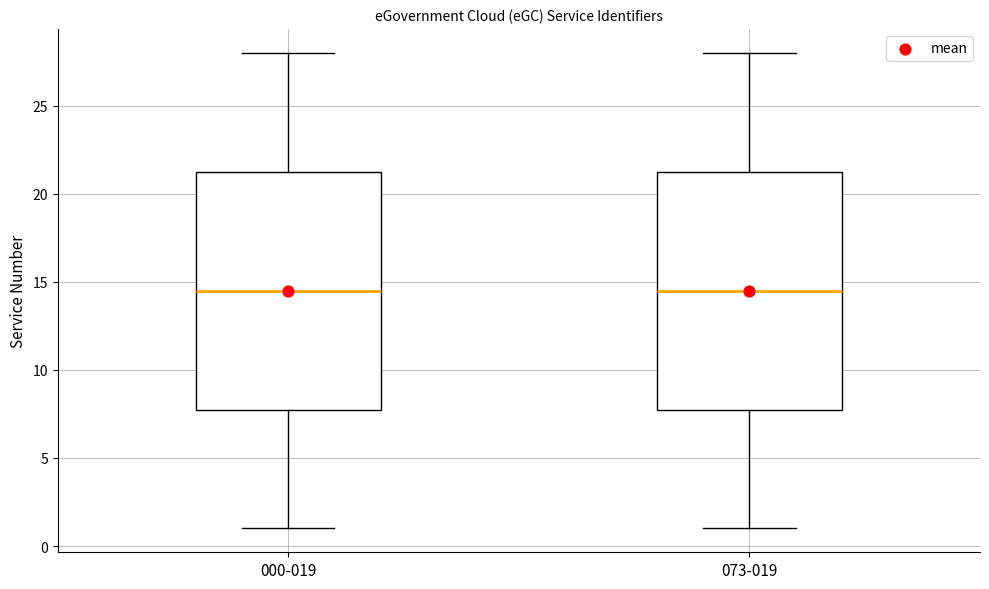

Reading left to right, transcribe this box plot: for each box, give where its median line is, the range the box spans, and where its two whiskers end, as read against the y-axis. The values are not printed on the chart, so give them approximately, as read against the axis.

000-019: median 14.5, box 8.0 to 21.5, whiskers 1.0 to 28.0
073-019: median 14.5, box 8.0 to 21.5, whiskers 1.0 to 28.0